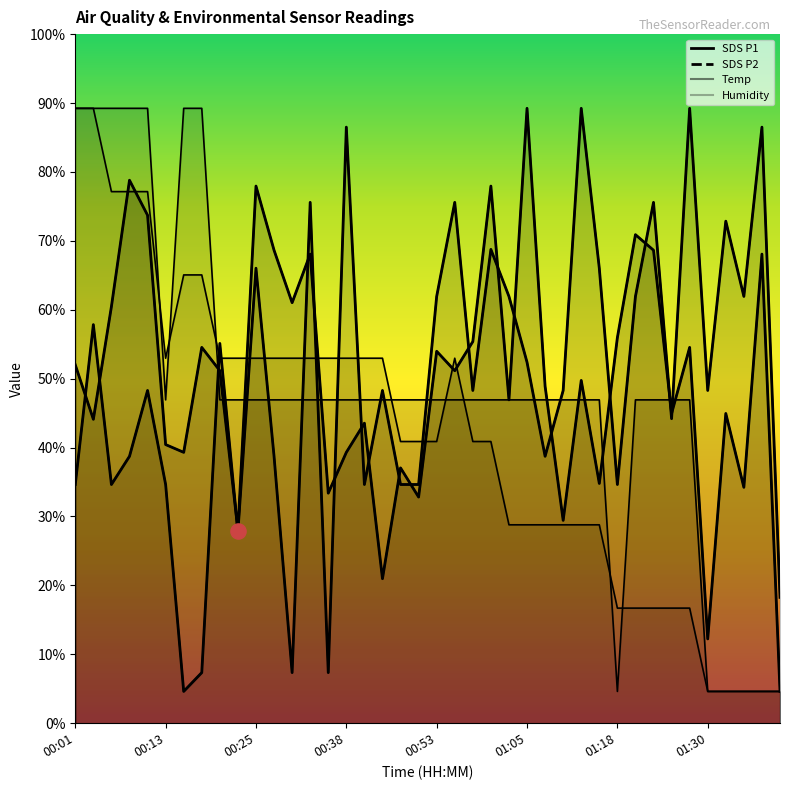

Which series has the largest Y range (max minus min)?

SDS P1